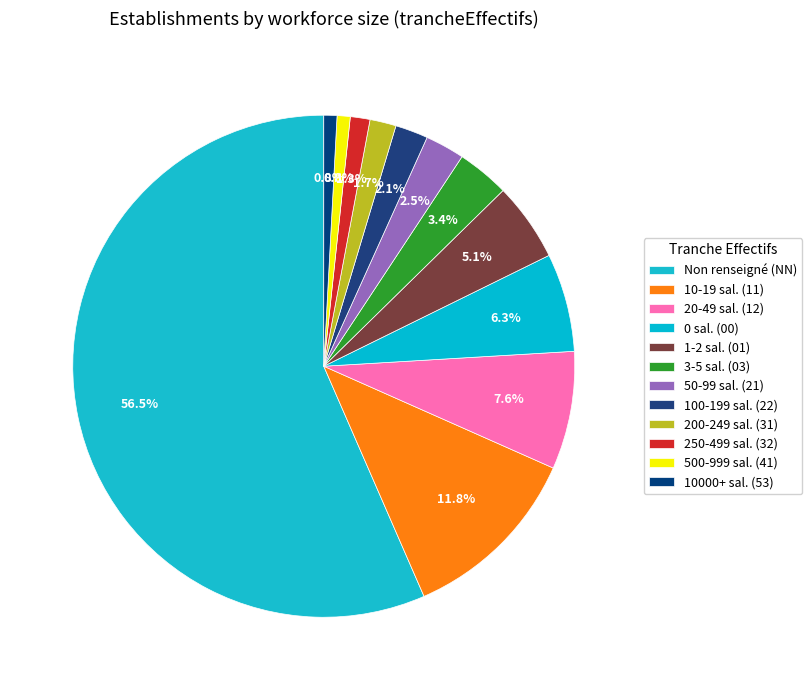

Rank the categories by value from highest to lowest.

NN, 11, 12, 00, 01, 03, 21, 22, 31, 32, 41, 53